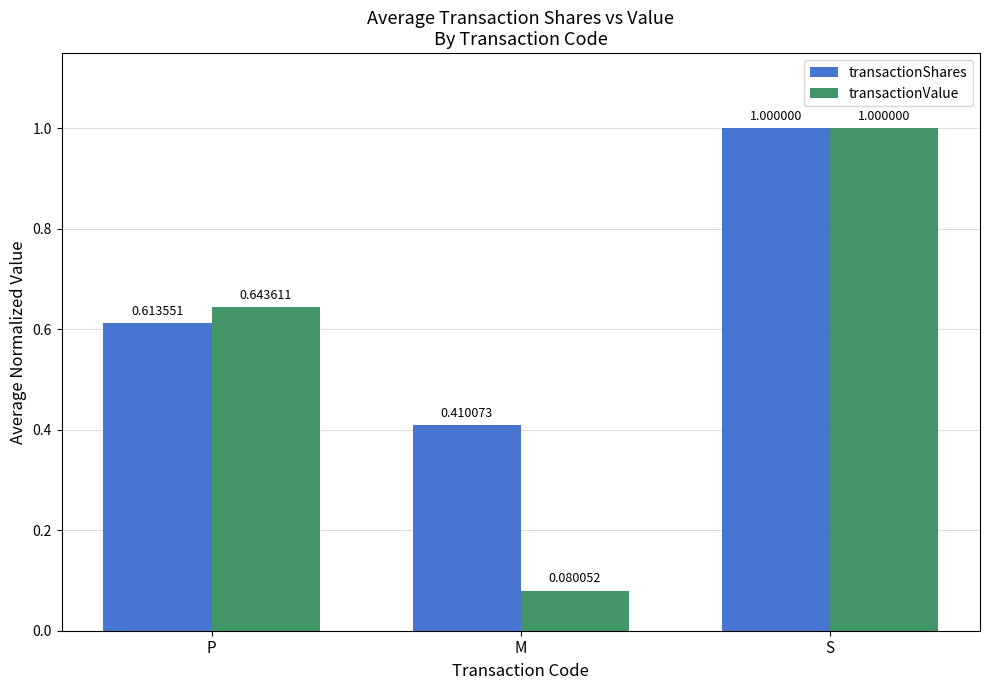

What is the difference between the highest and lowest values at M?

0.3